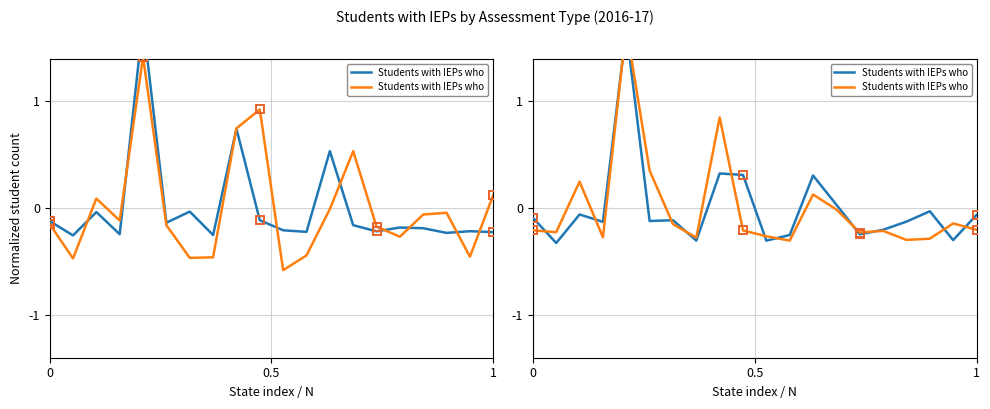

Read the Students with IEPs who took alternate assessment (col_4) value at 1.

-0.1